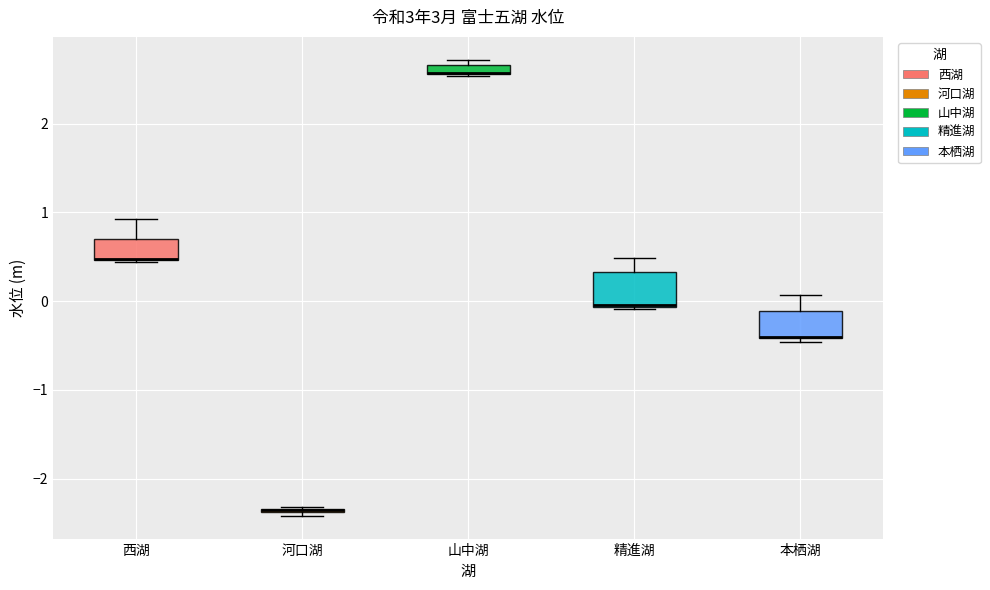

Where is the upper edge of the box for 精進湖 on the y-axis? The values are not printed on the chart, so give them approximately, as read against the axis.

0.3